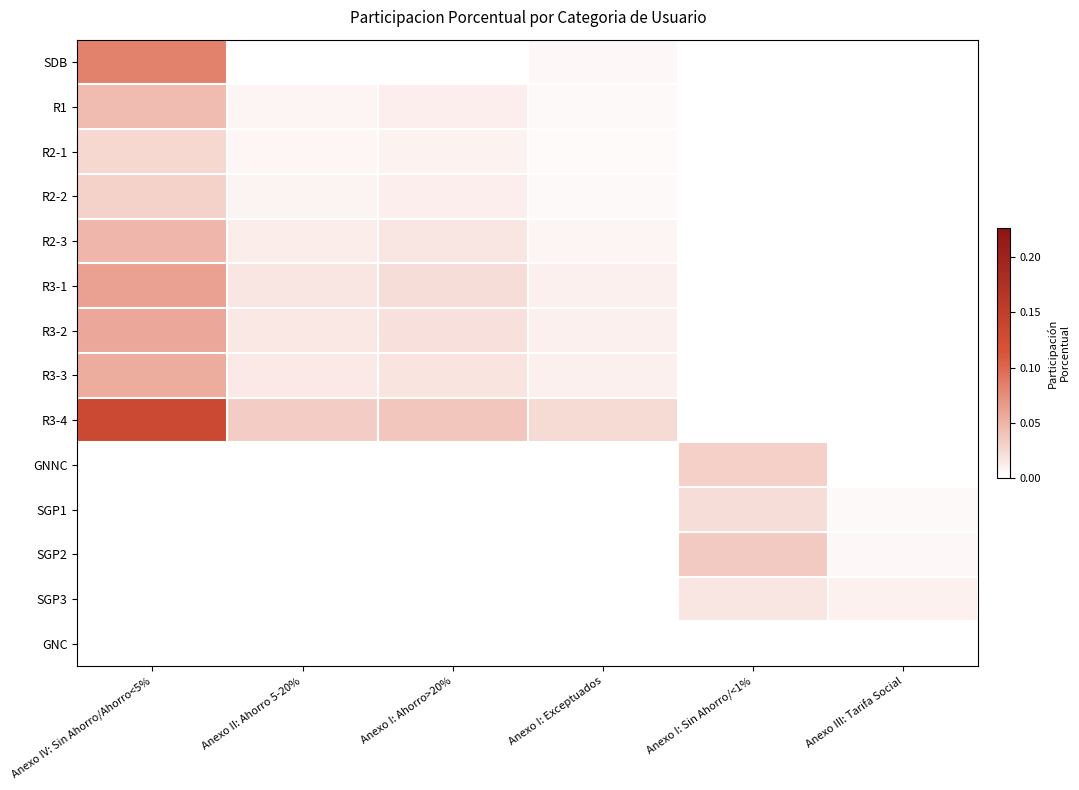

Reading left to right, transcribe all the data shown in this chart.

SDB: Anexo IV: Sin Ahorro/Ahorro<5%=0.1	Anexo II: Ahorro 5-20%=0.0	Anexo I: Ahorro>20%=0.0	Anexo I: Exceptuados=0.0	Anexo I: Sin Ahorro/<1%=0.0	Anexo III: Tarifa Social=0.0
R1: Anexo IV: Sin Ahorro/Ahorro<5%=0.0	Anexo II: Ahorro 5-20%=0.0	Anexo I: Ahorro>20%=0.0	Anexo I: Exceptuados=0.0	Anexo I: Sin Ahorro/<1%=0.0	Anexo III: Tarifa Social=0.0
R2-1: Anexo IV: Sin Ahorro/Ahorro<5%=0.0	Anexo II: Ahorro 5-20%=0.0	Anexo I: Ahorro>20%=0.0	Anexo I: Exceptuados=0.0	Anexo I: Sin Ahorro/<1%=0.0	Anexo III: Tarifa Social=0.0
R2-2: Anexo IV: Sin Ahorro/Ahorro<5%=0.0	Anexo II: Ahorro 5-20%=0.0	Anexo I: Ahorro>20%=0.0	Anexo I: Exceptuados=0.0	Anexo I: Sin Ahorro/<1%=0.0	Anexo III: Tarifa Social=0.0
R2-3: Anexo IV: Sin Ahorro/Ahorro<5%=0.0	Anexo II: Ahorro 5-20%=0.0	Anexo I: Ahorro>20%=0.0	Anexo I: Exceptuados=0.0	Anexo I: Sin Ahorro/<1%=0.0	Anexo III: Tarifa Social=0.0
R3-1: Anexo IV: Sin Ahorro/Ahorro<5%=0.1	Anexo II: Ahorro 5-20%=0.0	Anexo I: Ahorro>20%=0.0	Anexo I: Exceptuados=0.0	Anexo I: Sin Ahorro/<1%=0.0	Anexo III: Tarifa Social=0.0
R3-2: Anexo IV: Sin Ahorro/Ahorro<5%=0.1	Anexo II: Ahorro 5-20%=0.0	Anexo I: Ahorro>20%=0.0	Anexo I: Exceptuados=0.0	Anexo I: Sin Ahorro/<1%=0.0	Anexo III: Tarifa Social=0.0
R3-3: Anexo IV: Sin Ahorro/Ahorro<5%=0.1	Anexo II: Ahorro 5-20%=0.0	Anexo I: Ahorro>20%=0.0	Anexo I: Exceptuados=0.0	Anexo I: Sin Ahorro/<1%=0.0	Anexo III: Tarifa Social=0.0
R3-4: Anexo IV: Sin Ahorro/Ahorro<5%=0.1	Anexo II: Ahorro 5-20%=0.0	Anexo I: Ahorro>20%=0.0	Anexo I: Exceptuados=0.0	Anexo I: Sin Ahorro/<1%=0.0	Anexo III: Tarifa Social=0.0
GNNC: Anexo IV: Sin Ahorro/Ahorro<5%=0.0	Anexo II: Ahorro 5-20%=0.0	Anexo I: Ahorro>20%=0.0	Anexo I: Exceptuados=0.0	Anexo I: Sin Ahorro/<1%=0.0	Anexo III: Tarifa Social=0.0
SGP1: Anexo IV: Sin Ahorro/Ahorro<5%=0.0	Anexo II: Ahorro 5-20%=0.0	Anexo I: Ahorro>20%=0.0	Anexo I: Exceptuados=0.0	Anexo I: Sin Ahorro/<1%=0.0	Anexo III: Tarifa Social=0.0
SGP2: Anexo IV: Sin Ahorro/Ahorro<5%=0.0	Anexo II: Ahorro 5-20%=0.0	Anexo I: Ahorro>20%=0.0	Anexo I: Exceptuados=0.0	Anexo I: Sin Ahorro/<1%=0.0	Anexo III: Tarifa Social=0.0
SGP3: Anexo IV: Sin Ahorro/Ahorro<5%=0.0	Anexo II: Ahorro 5-20%=0.0	Anexo I: Ahorro>20%=0.0	Anexo I: Exceptuados=0.0	Anexo I: Sin Ahorro/<1%=0.0	Anexo III: Tarifa Social=0.0
GNC: Anexo IV: Sin Ahorro/Ahorro<5%=0.0	Anexo II: Ahorro 5-20%=0.0	Anexo I: Ahorro>20%=0.0	Anexo I: Exceptuados=0.0	Anexo I: Sin Ahorro/<1%=0.0	Anexo III: Tarifa Social=0.0